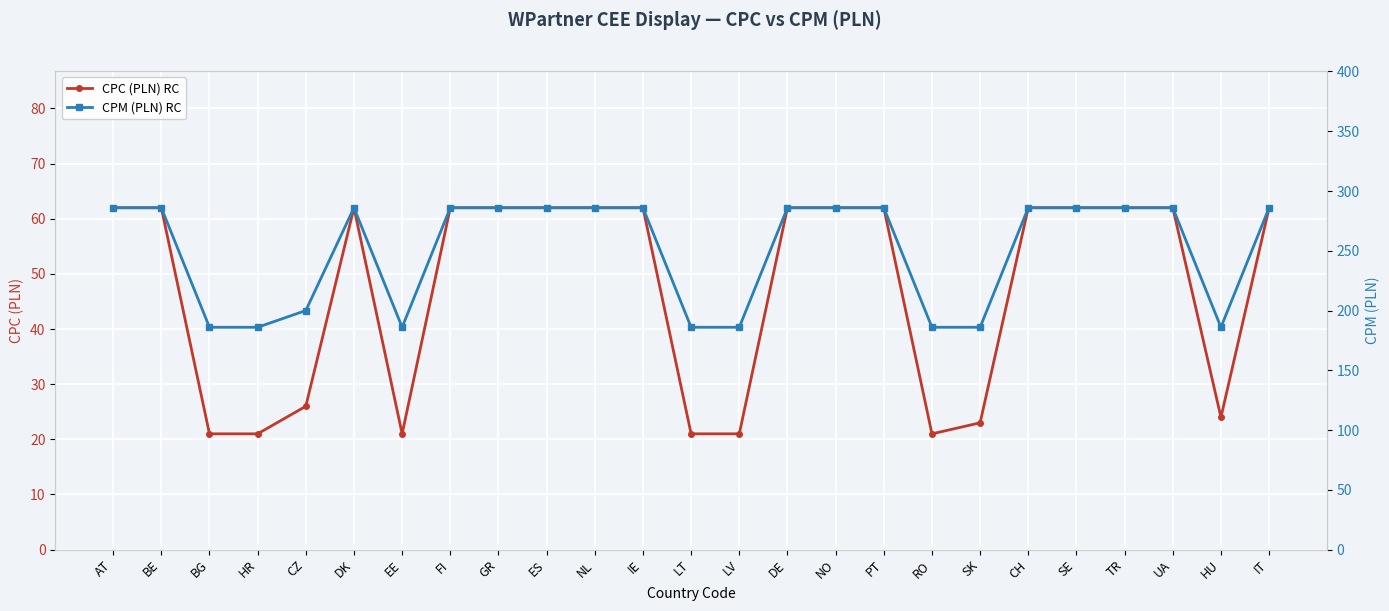

At which label is CPC (PLN) RC closest to 41?

CZ